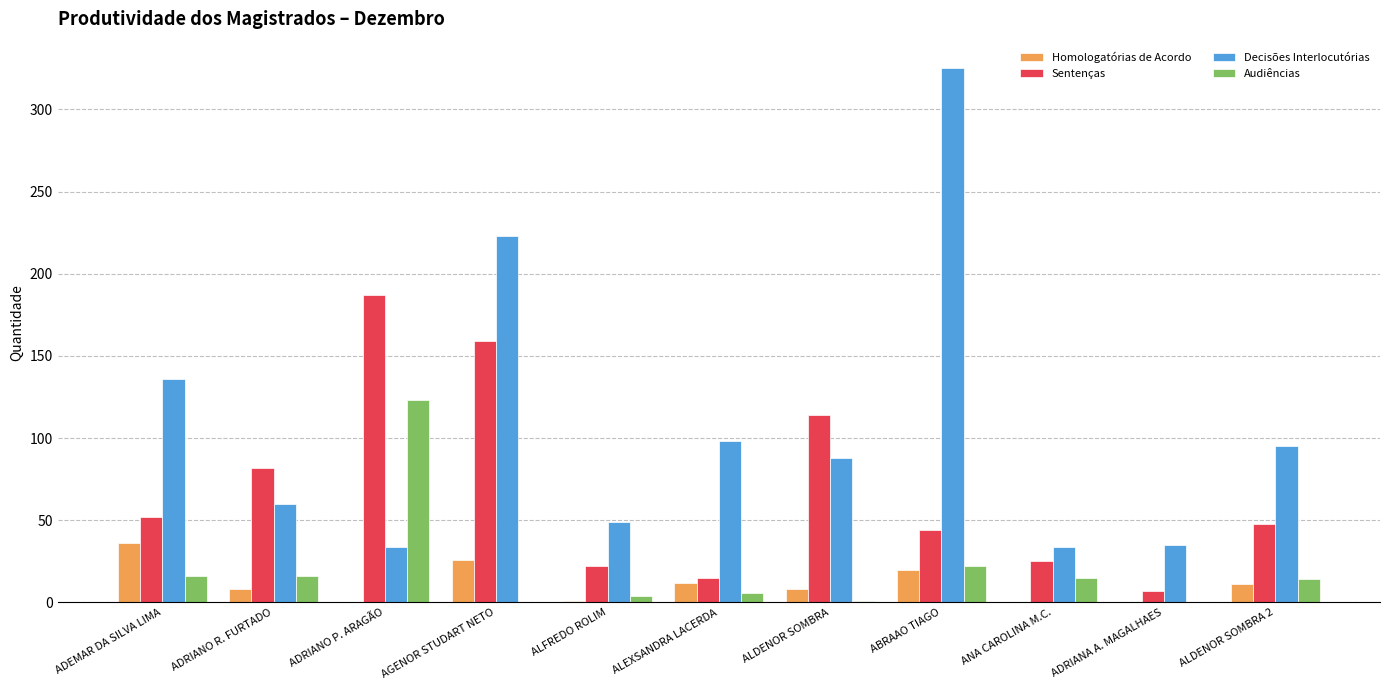

True or false: Sentenças has a value of 22 at ALFREDO ROLIM.

True